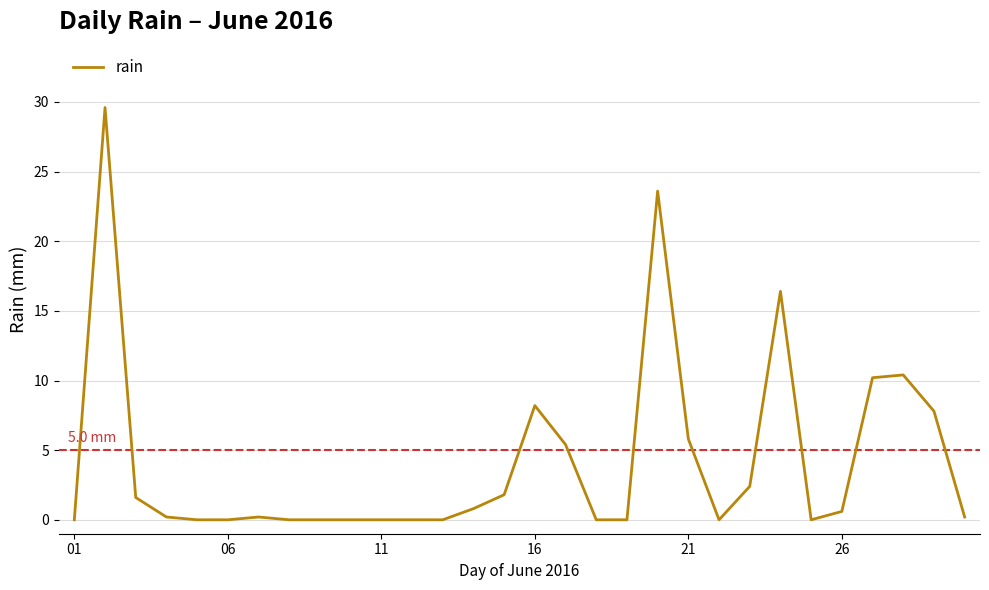

What is the difference between the maximum and minimum values?

29.6